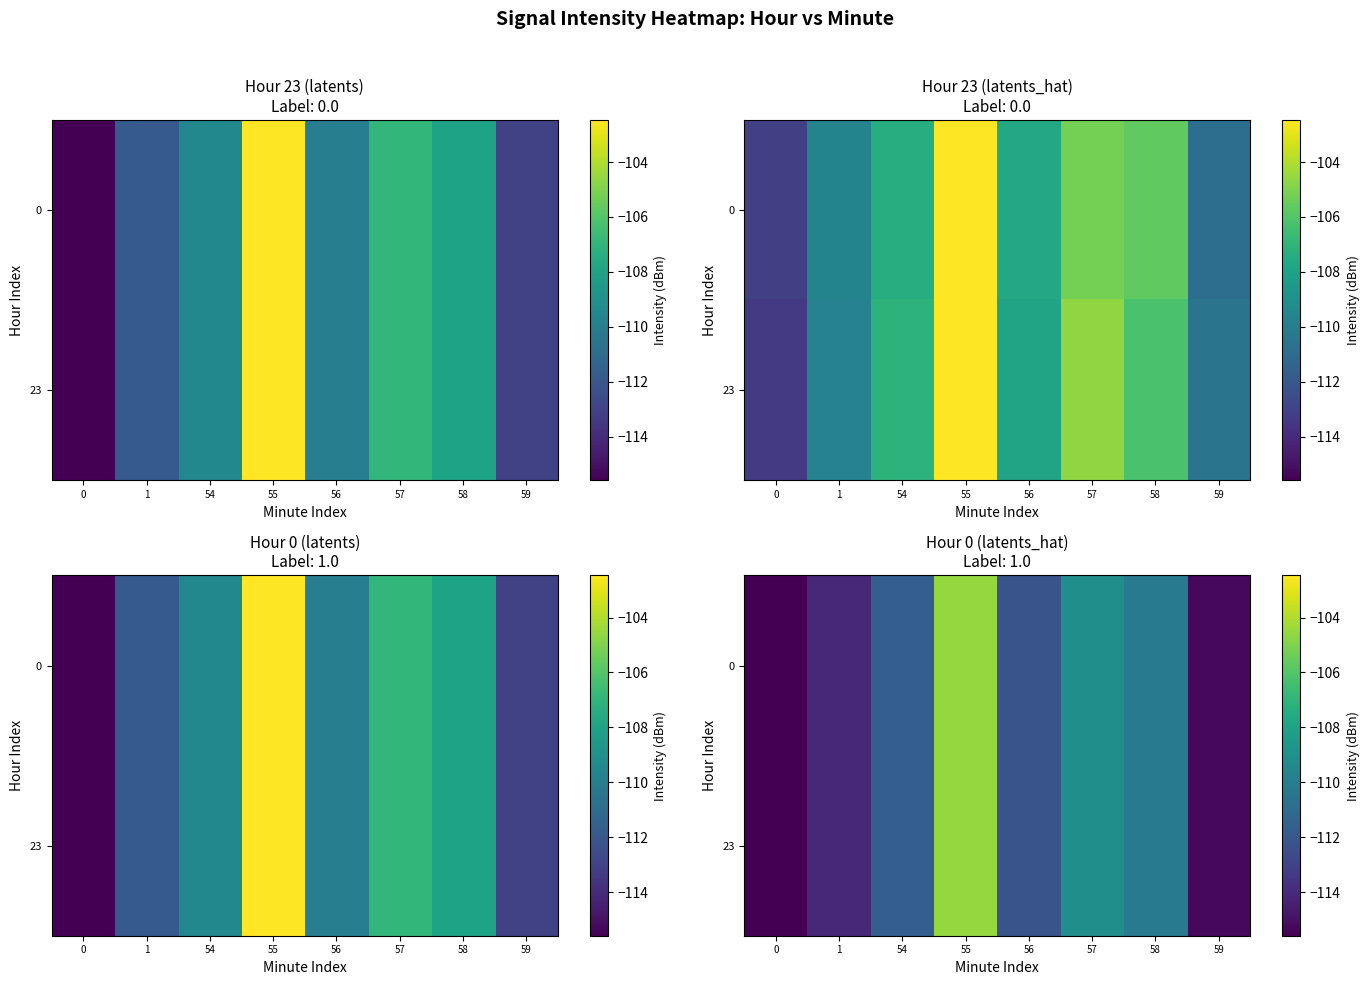

What is the total value across all series at 54?

-223.3